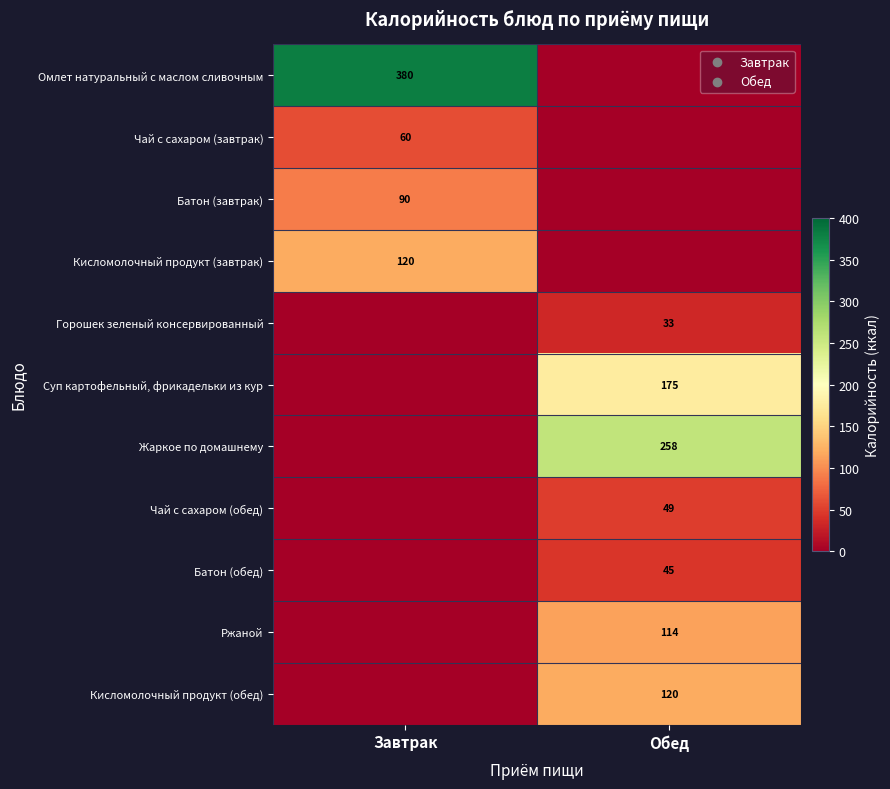

True or false: Чай с сахаром (обед) has a value of 65 at Обед.

False